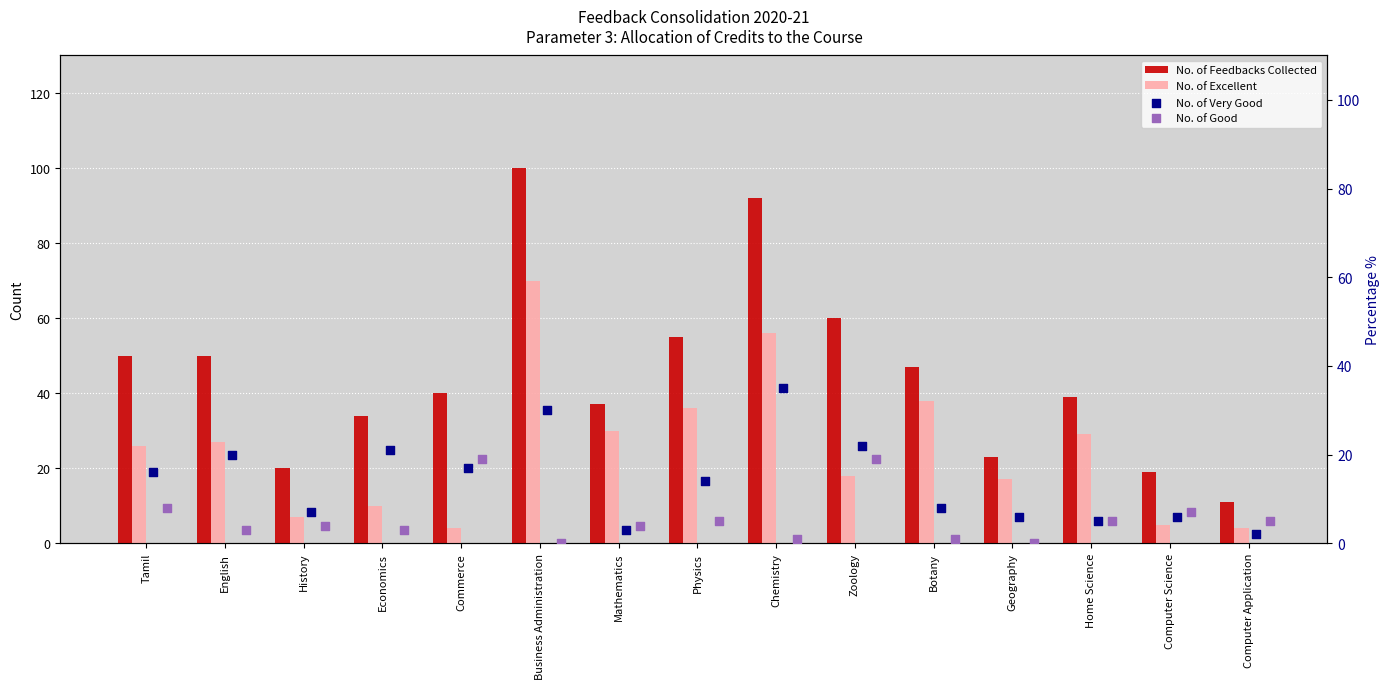

Which series contains the highest Y value?

No. of Feedbacks Collected